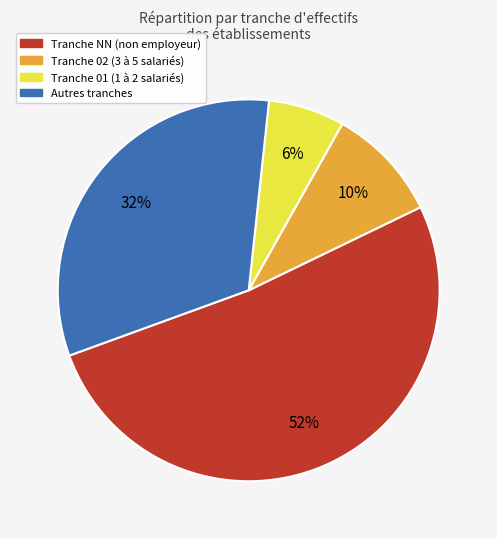

To the nearest percent, what is the average slice percentage?

25%